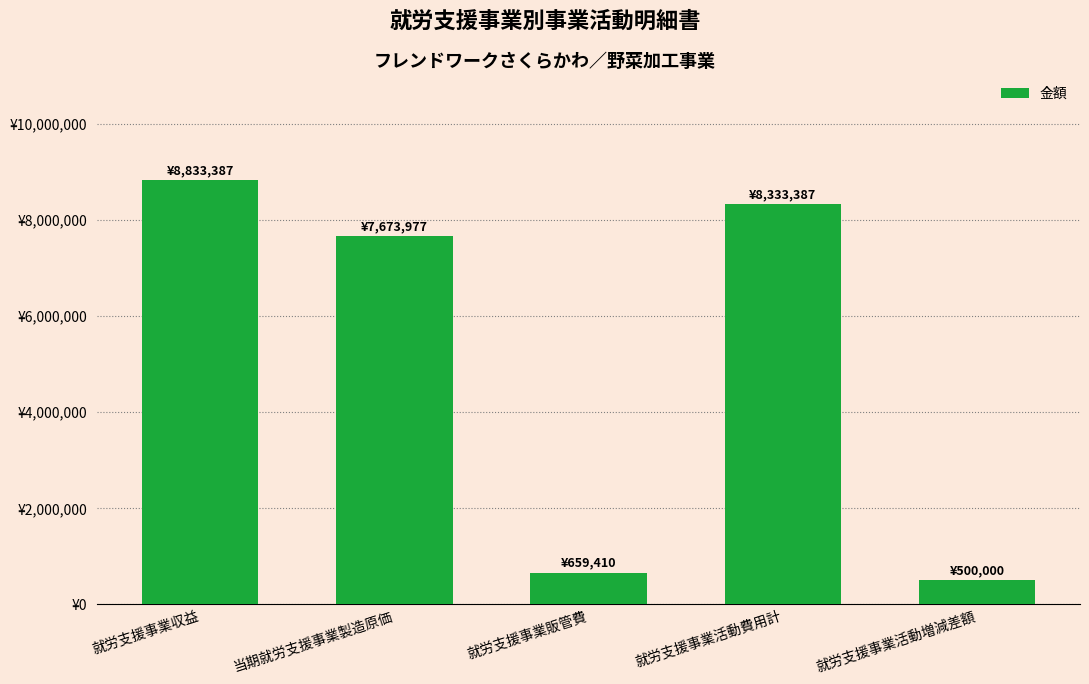

At which label is the value closest to 4666693?

当期就労支援事業製造原価